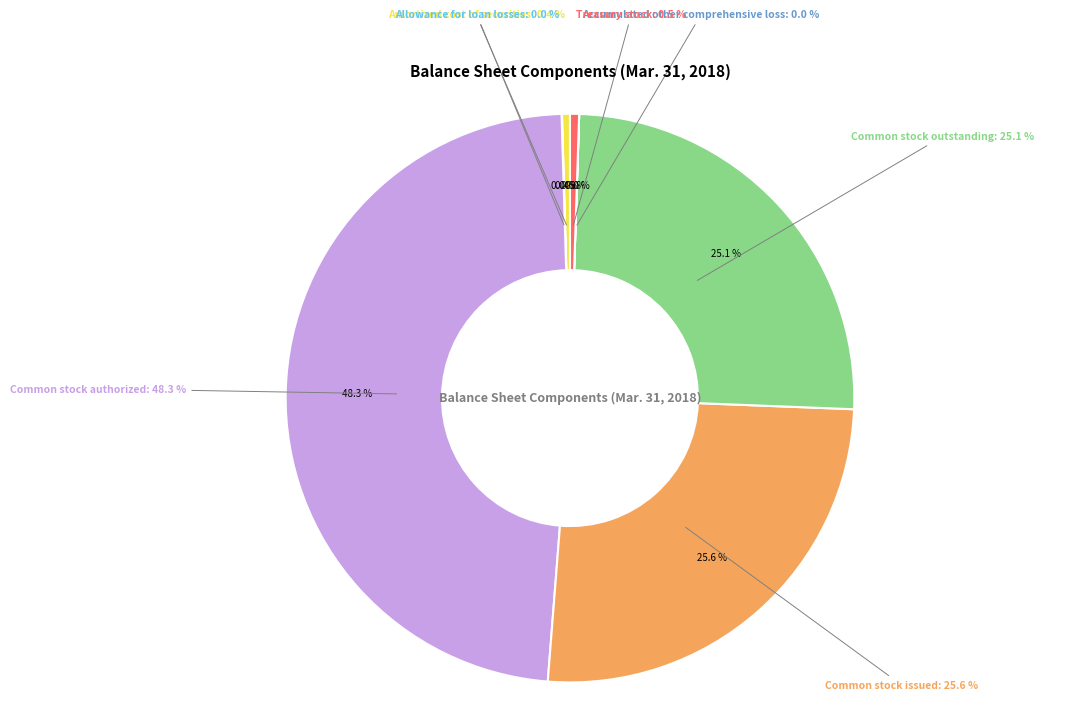

Does Accumulated other comprehensive loss represent more than half of the total?

No